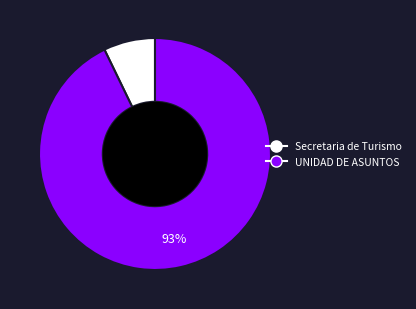

To the nearest percent, what is the average slice percentage?

50%